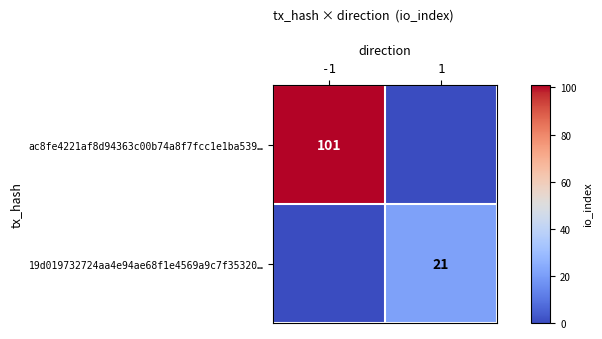

True or false: ac8fe4221af8d94363c00b74a8f7fcc1e1ba539… has a value of 167 at -1.

False